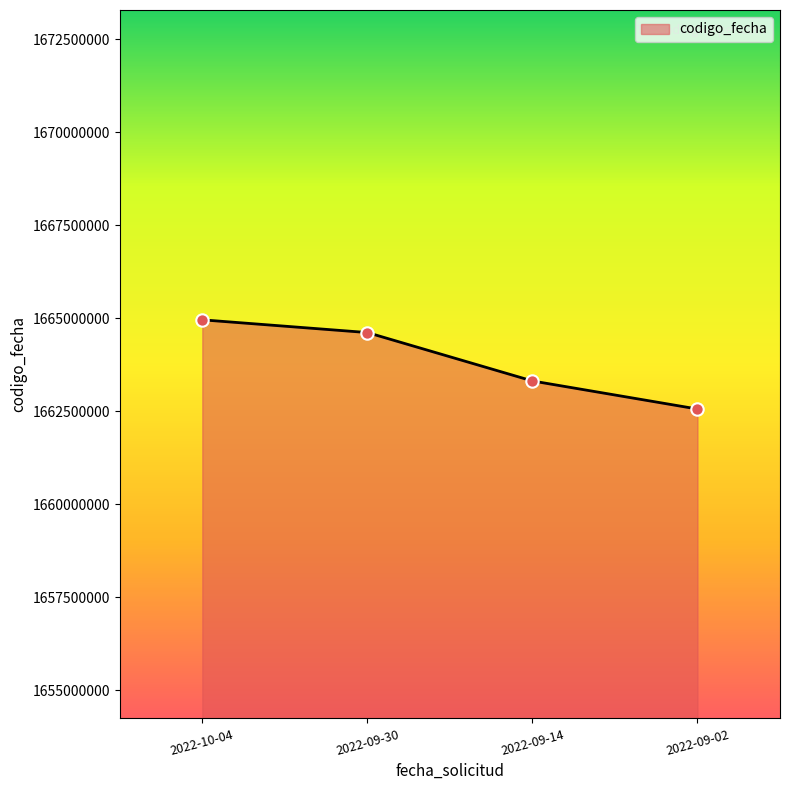

Approximately how many times larger is the value at 2022-10-04 compared to 2022-09-30?

1.0